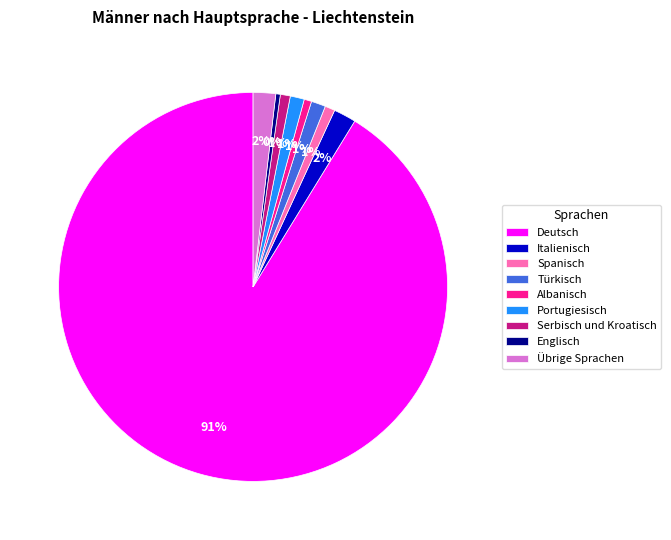

True or false: Albanisch accounts for 1% of the total.

True